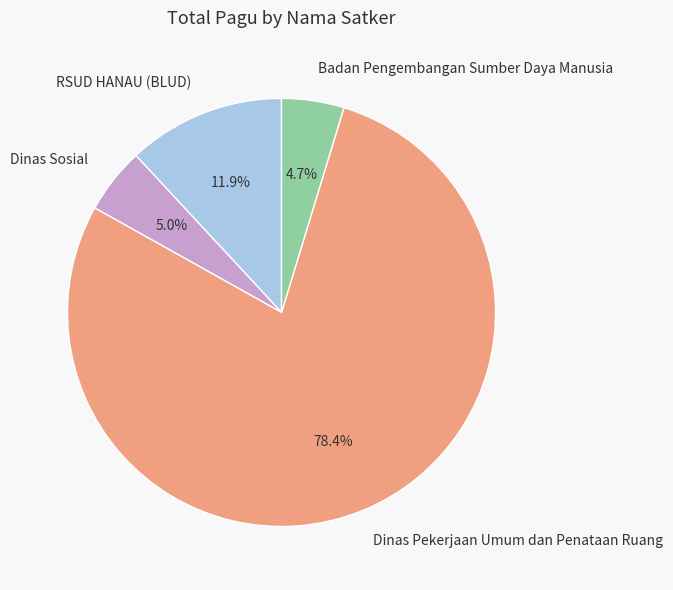

To the nearest percent, what is the combined percentage of Badan Pengembangan Sumber Daya Manusia and Dinas Pekerjaan Umum dan Penataan Ruang?

83%